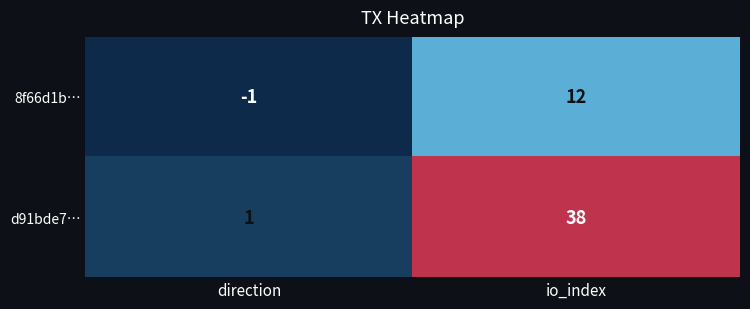

What is the minimum value shown in the chart?

-1